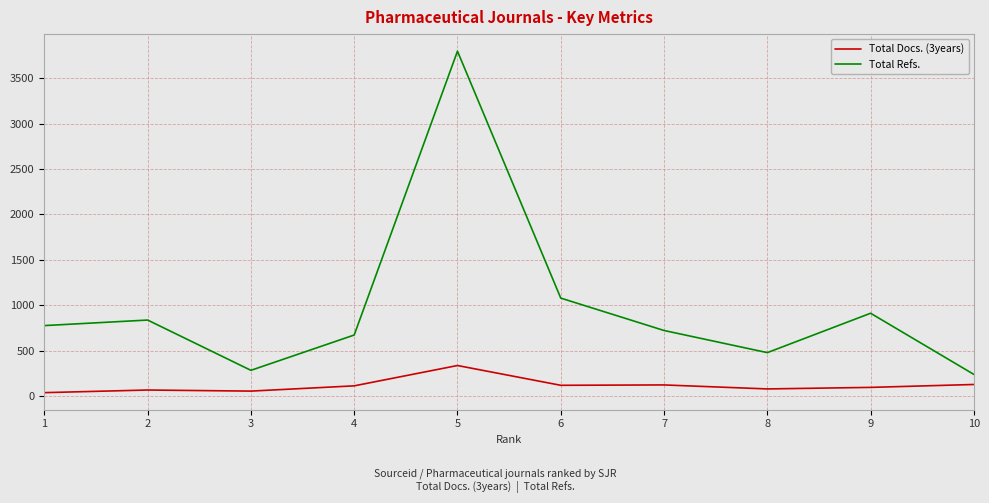

What is the difference between the second highest and minimum values in the Total Docs. (3years) series?

90